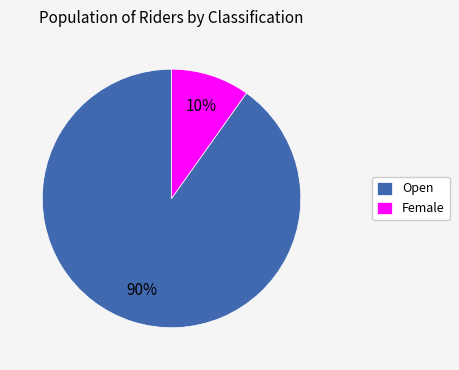

Approximately how many times larger is the value at Female compared to Open?

0.1